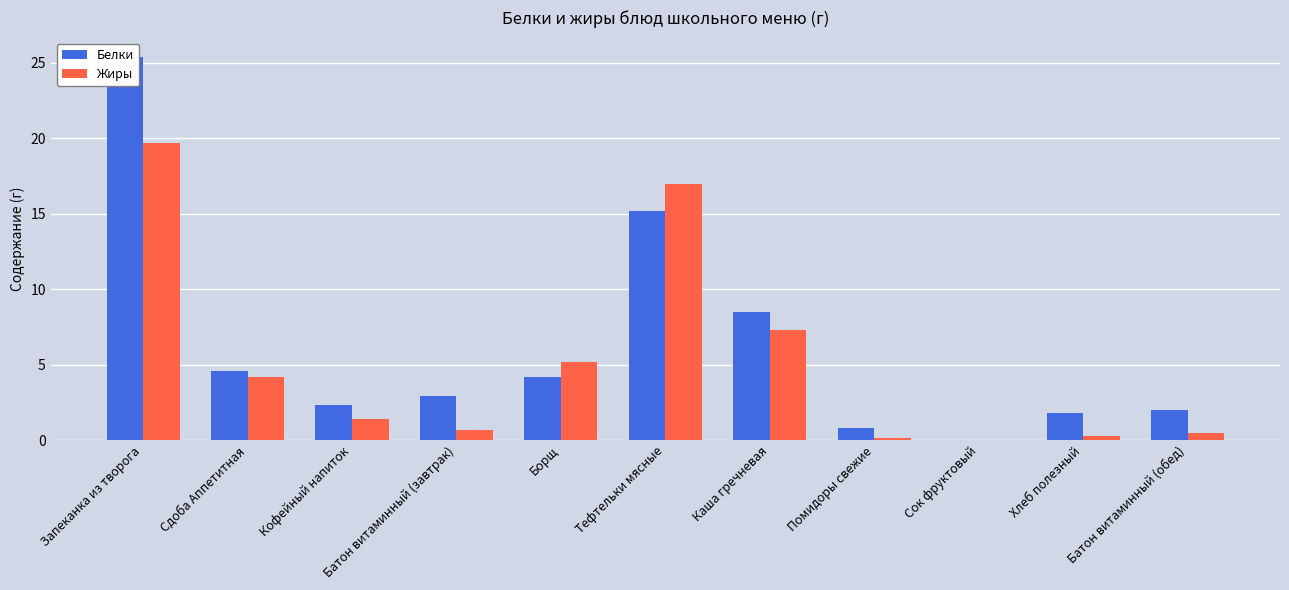

The Белки series shows 4.2 at Борщ. True or false?

True